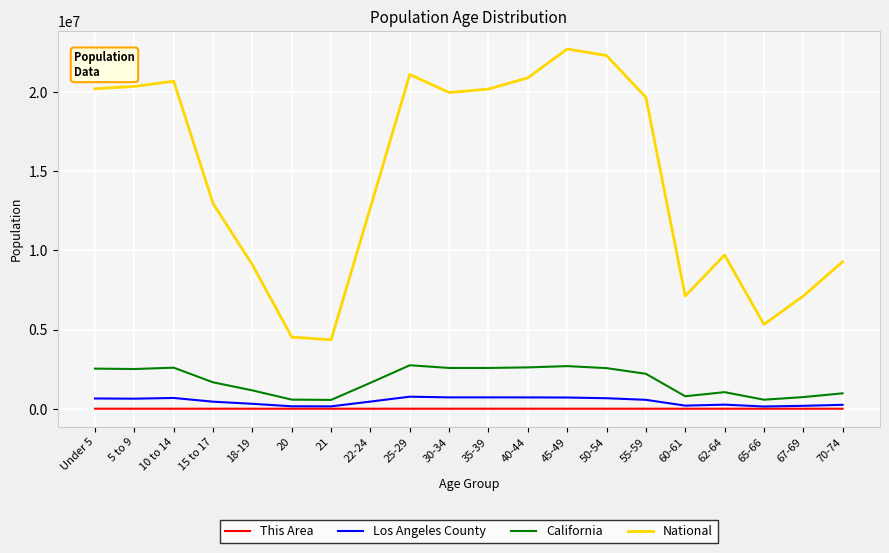

Is the value of This Area at 22-24 greater than the value of National at 60-61?

No